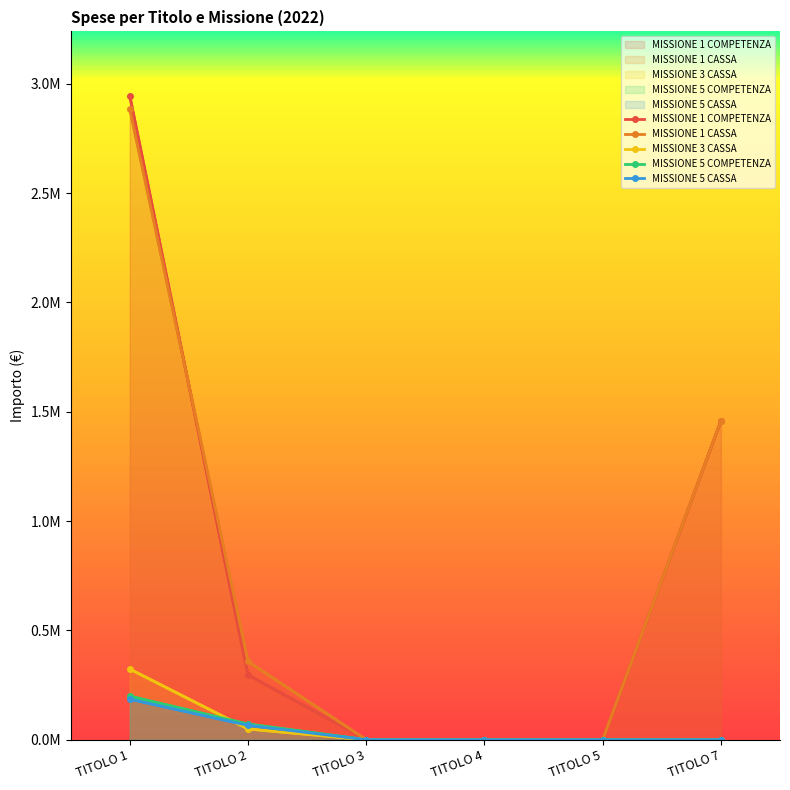

Rank the categories by MISSIONE 5 CASSA value from lowest to highest.

TITOLO 3, TITOLO 4, TITOLO 5, TITOLO 7, TITOLO 2, TITOLO 1